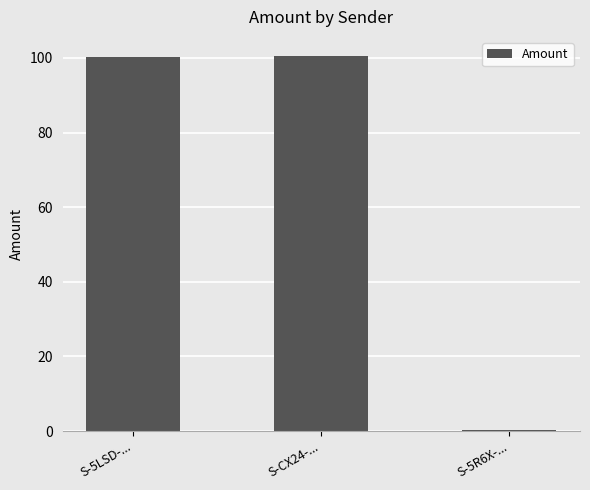

What is the sum of the values at S-CX24-... and S-5LSD-...?

200.7